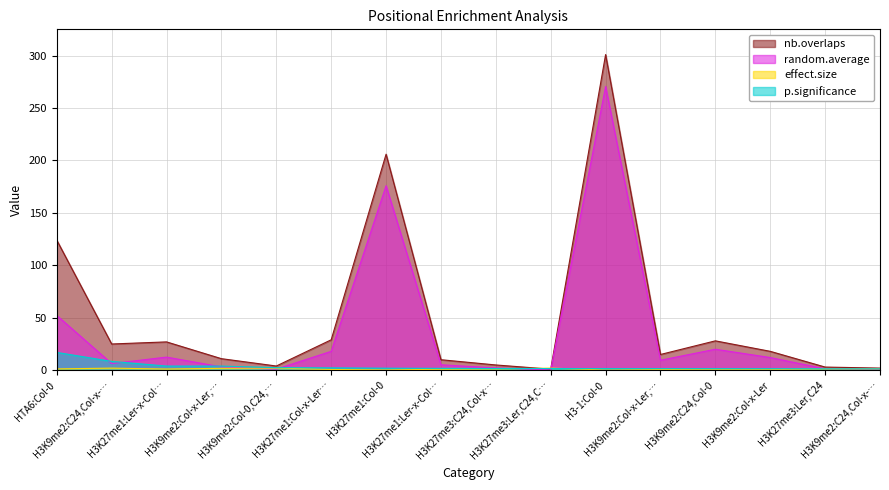

Which series changed the most between H3K27me1:Col-x-Ler,Col-0 and H3K9me2:C24,Col-0?

random.average